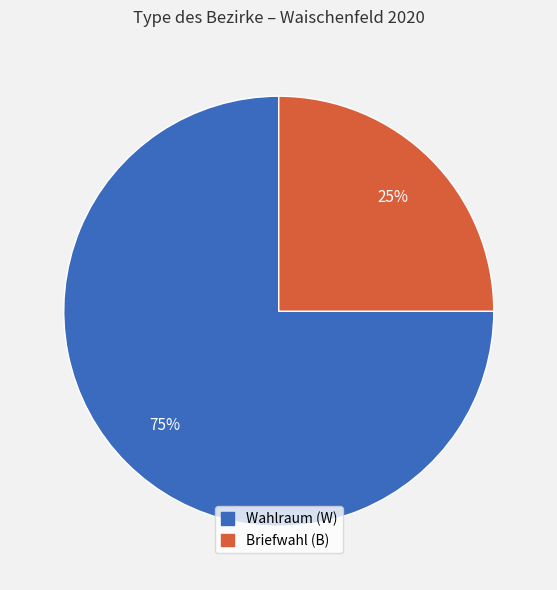

The Wahlraum (W) slice represents 75% of the pie. True or false?

True